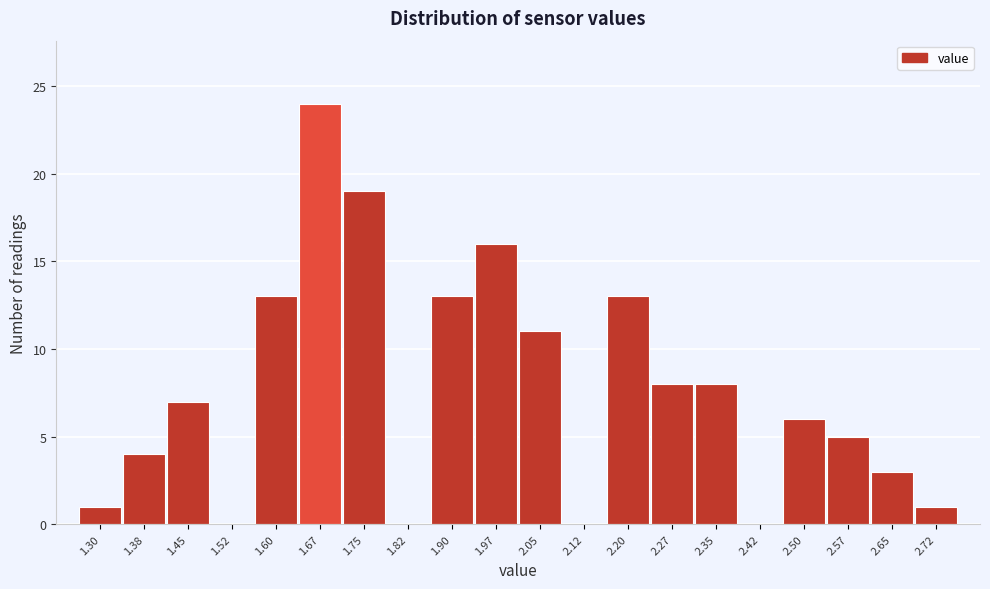

Reading left to right, transcribe all the data shown in this chart.

1.30=1	1.38=4	1.45=7	1.52=0	1.60=13	1.67=24	1.75=19	1.82=0	1.90=13	1.97=16	2.05=11	2.12=0	2.20=13	2.27=8	2.35=8	2.42=0	2.50=6	2.57=5	2.65=3	2.72=1